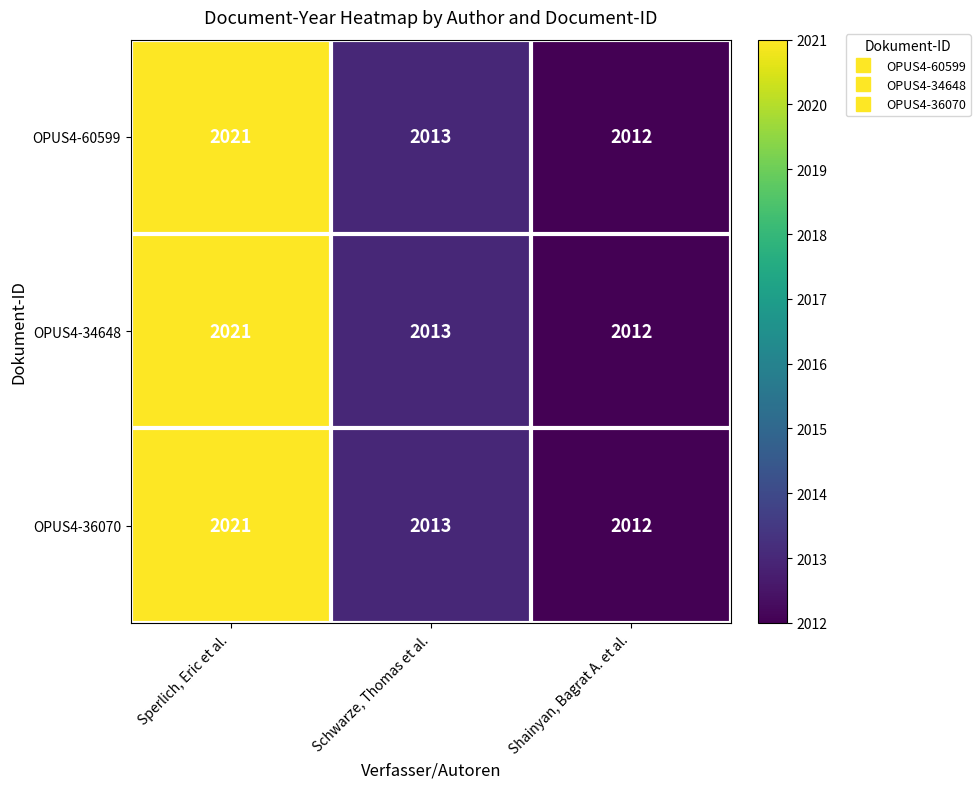

What is the total value across all series at Schwarze, Thomas et al.?

6039